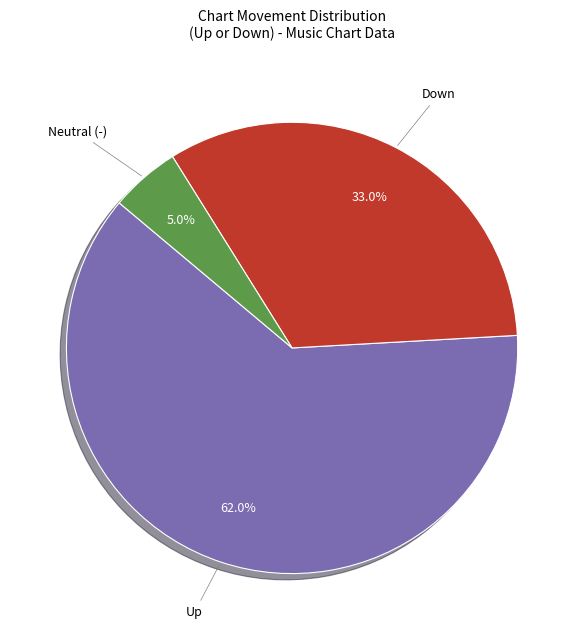

Is there any slice that represents more than half of the pie?

Yes